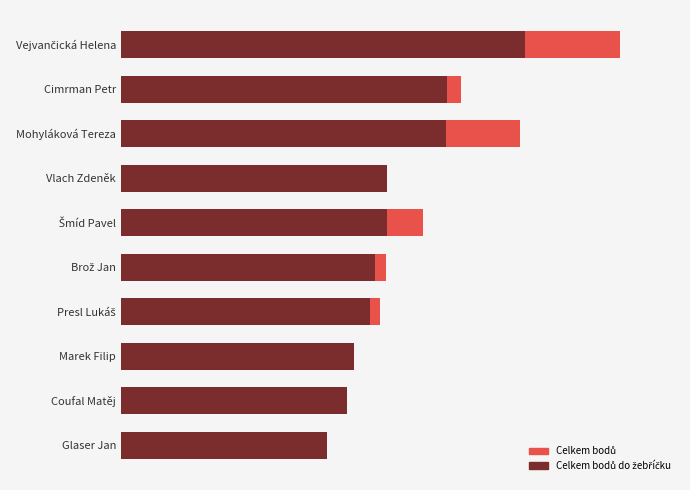

What position from the left is Cimrman Petr?

2